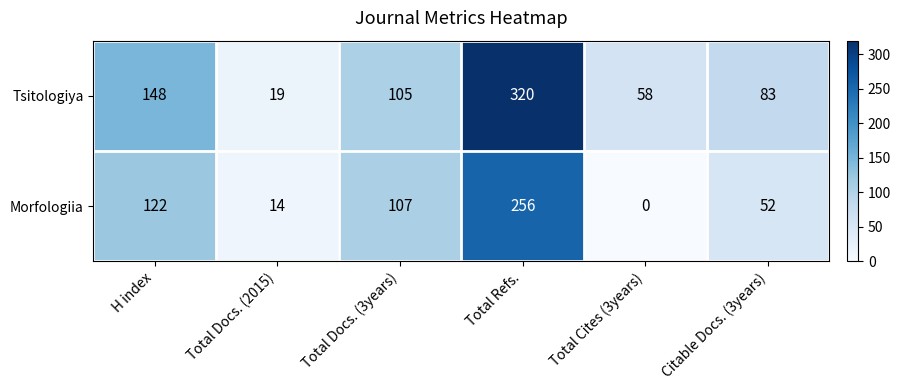

What is the approximate value of Morfologiia at Total Docs. (3years), to the nearest 5?

105